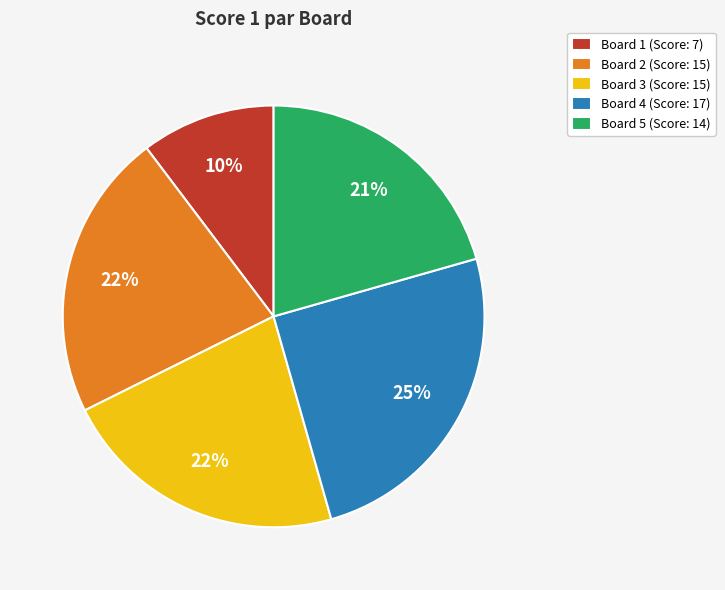

Combined, do Board 3 (Score: 15) and Board 4 (Score: 17) account for over 50%?

No